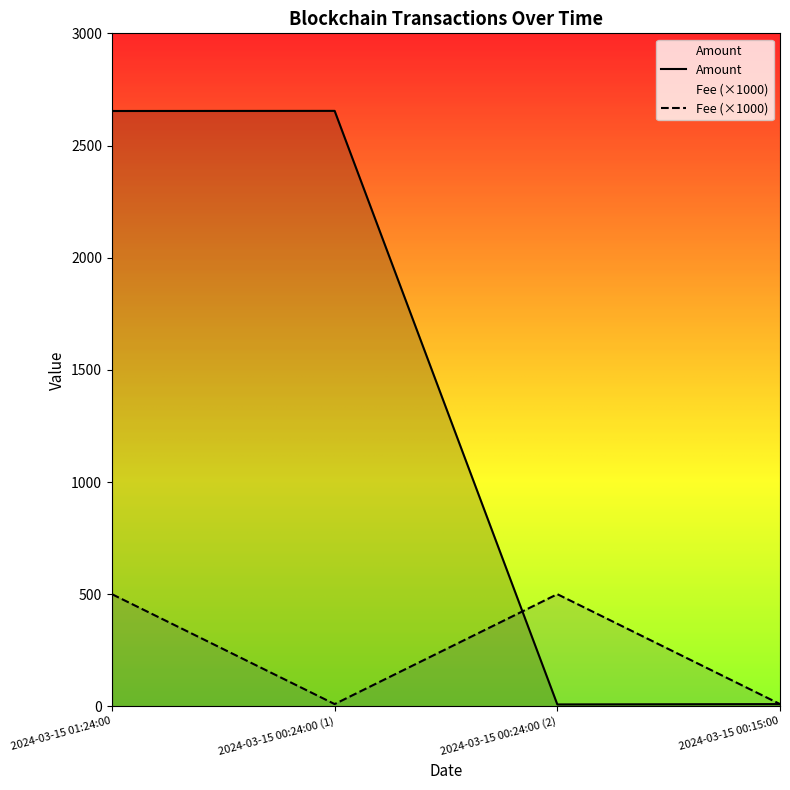

What is the label of the 1st point from the right?

2024-03-15 00:15:00